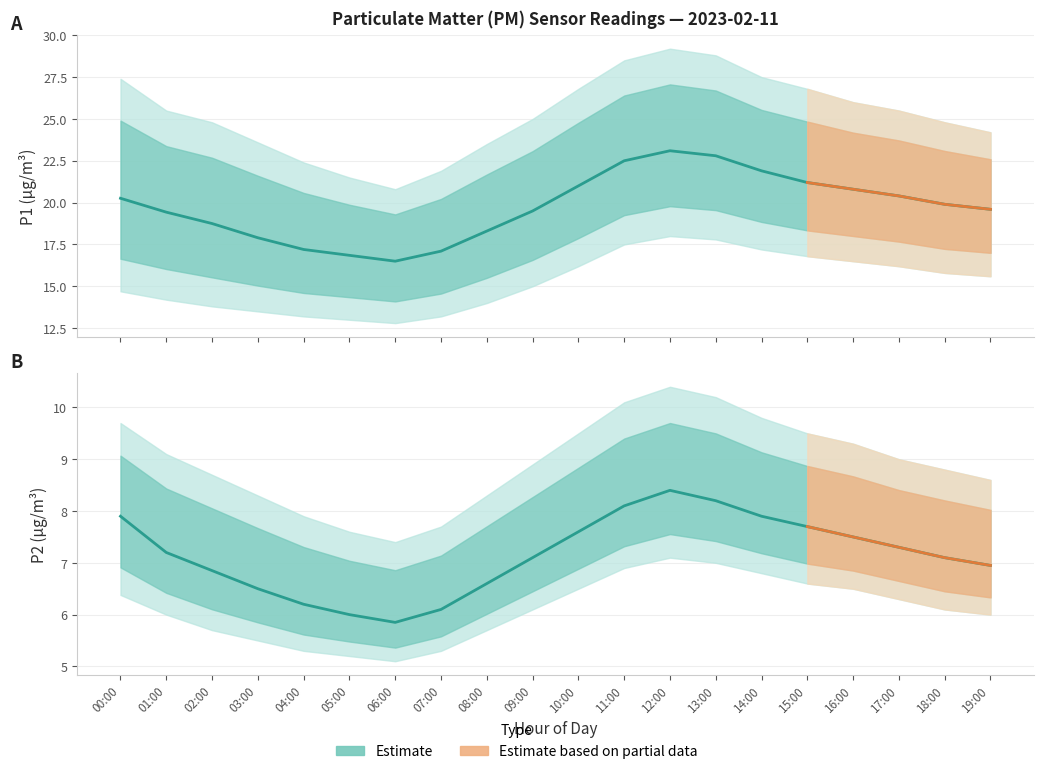

What is the label of the 5th point from the left?

04:00